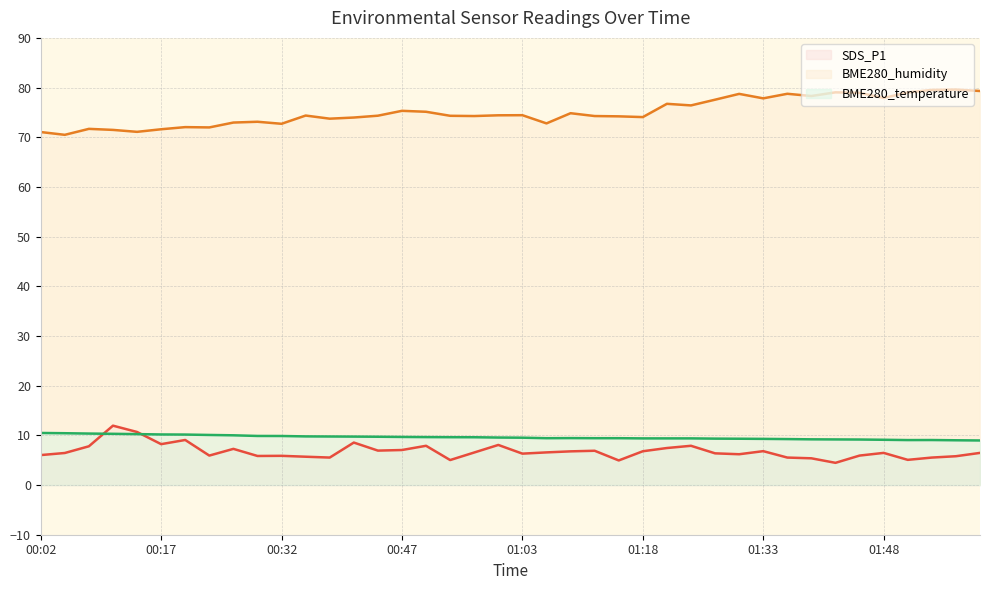

What position from the right is 01:54?

3